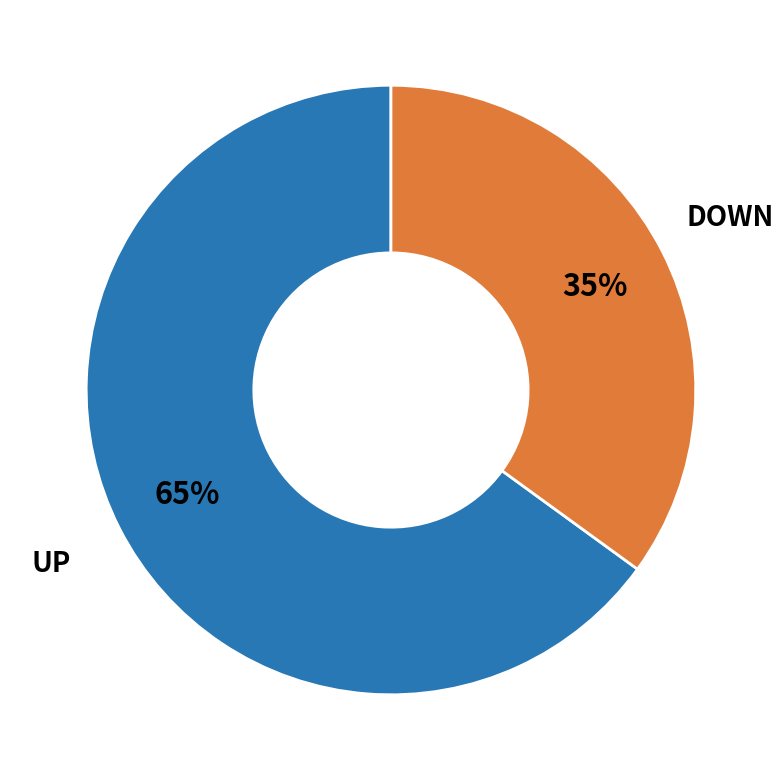

To the nearest percent, what is the difference between the largest and smallest slice percentages?

30%